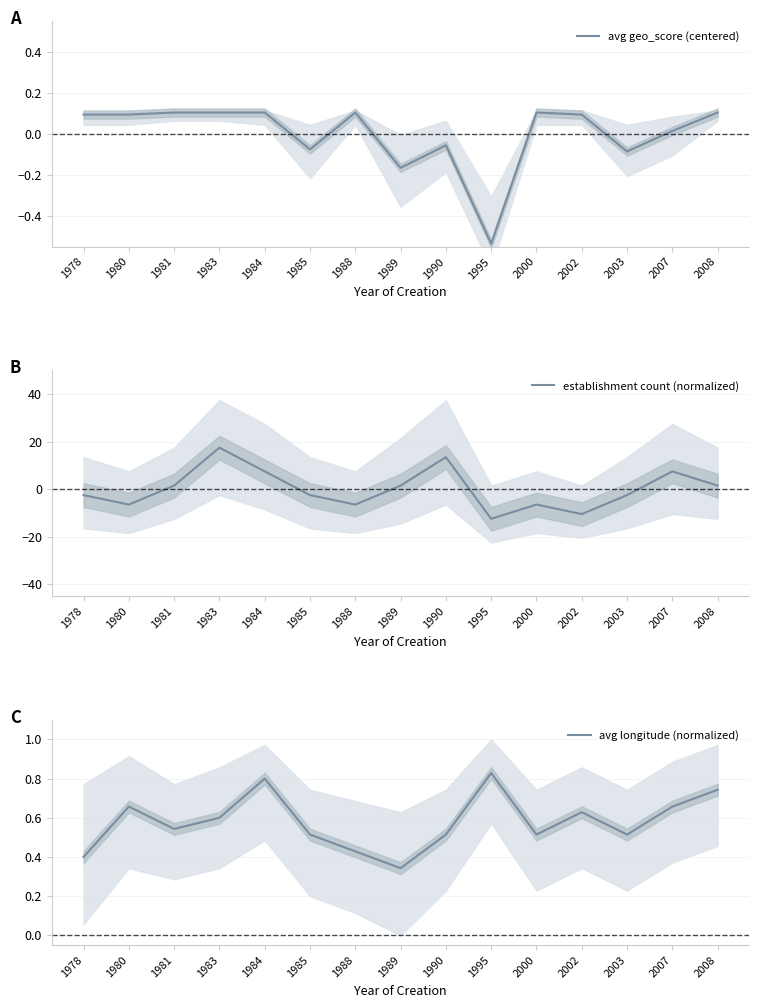

At how many categories does at least one series exceed 1?

7